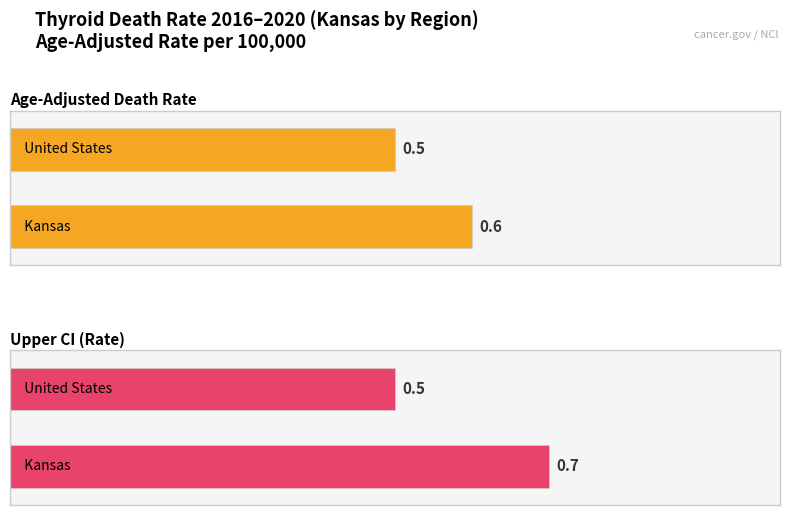

At which category is the sum across all series the highest?

Kansas